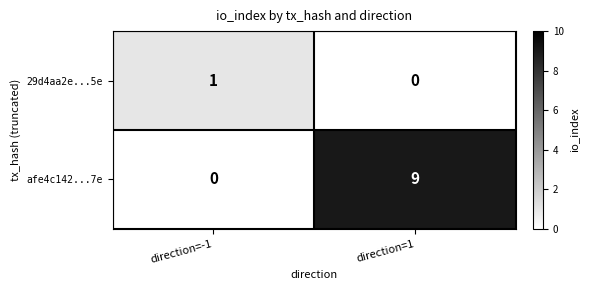

What is the difference between the highest and lowest values at direction=-1?

1